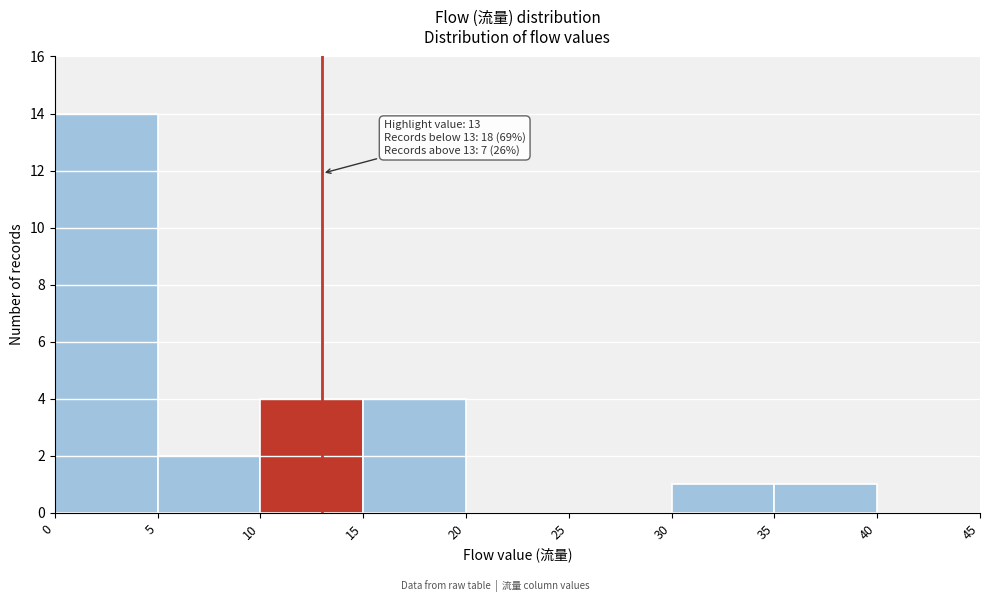

Which range on the x-axis has the tallest bar?

0 to 5